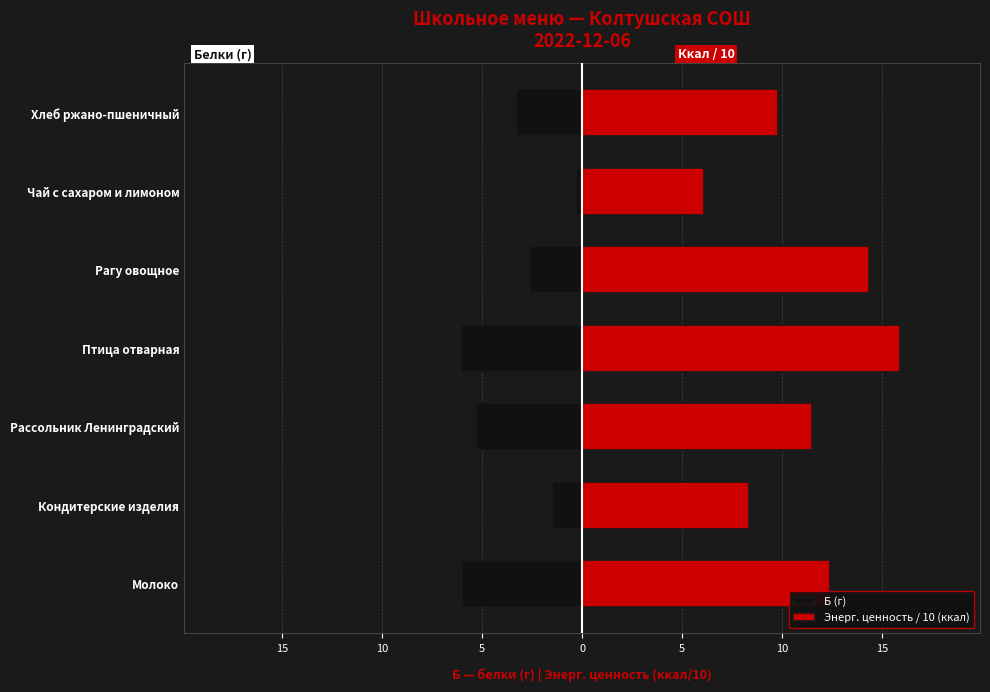

At how many categories does at least one series exceed -1?

7